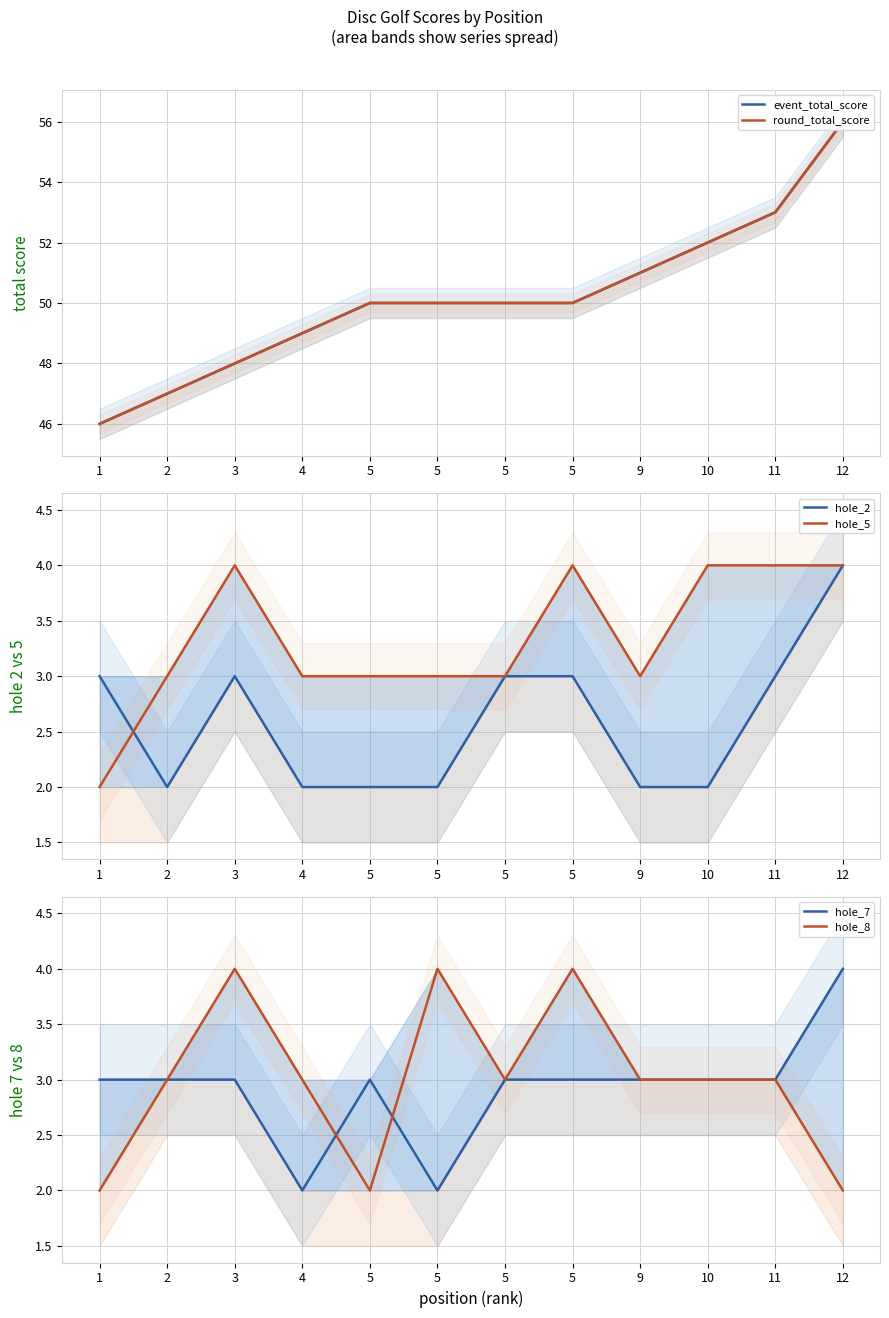

How many data points in hole_8 are less than 3?

3